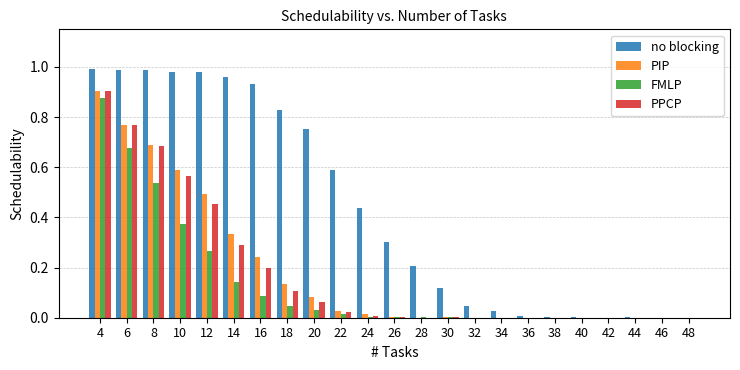

Which series has the largest total across all categories?

no blocking